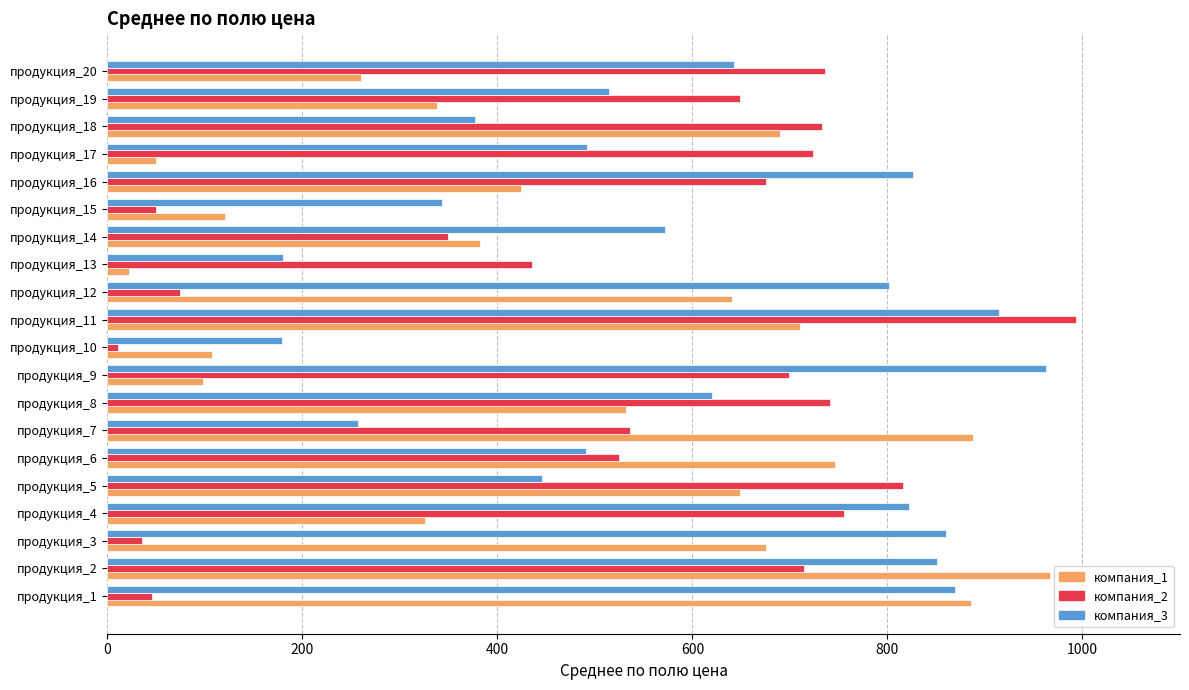

At продукция_5, list the series in order from largest to smallest.

компания_2, компания_1, компания_3